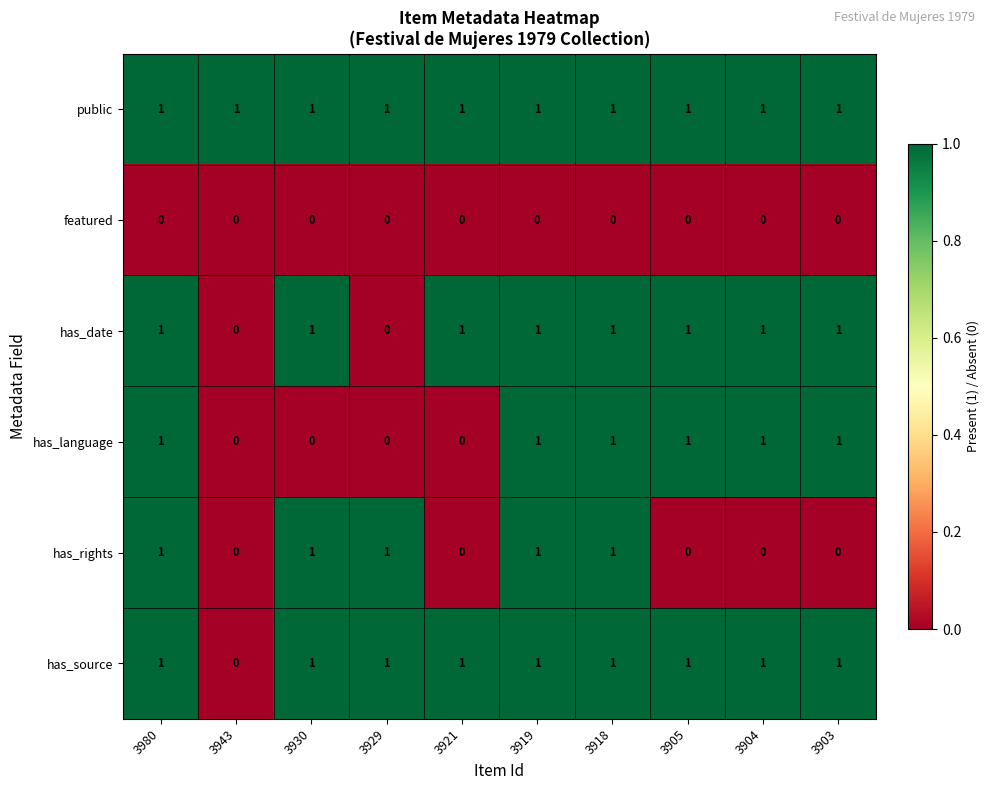

How many has_rights values are between 0 and 1?

10